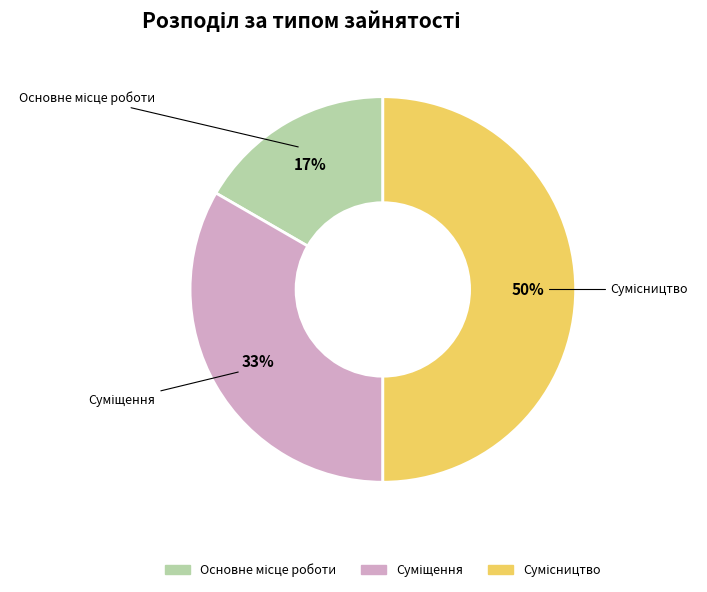

To the nearest percent, what is the difference between the largest and smallest slice percentages?

33%